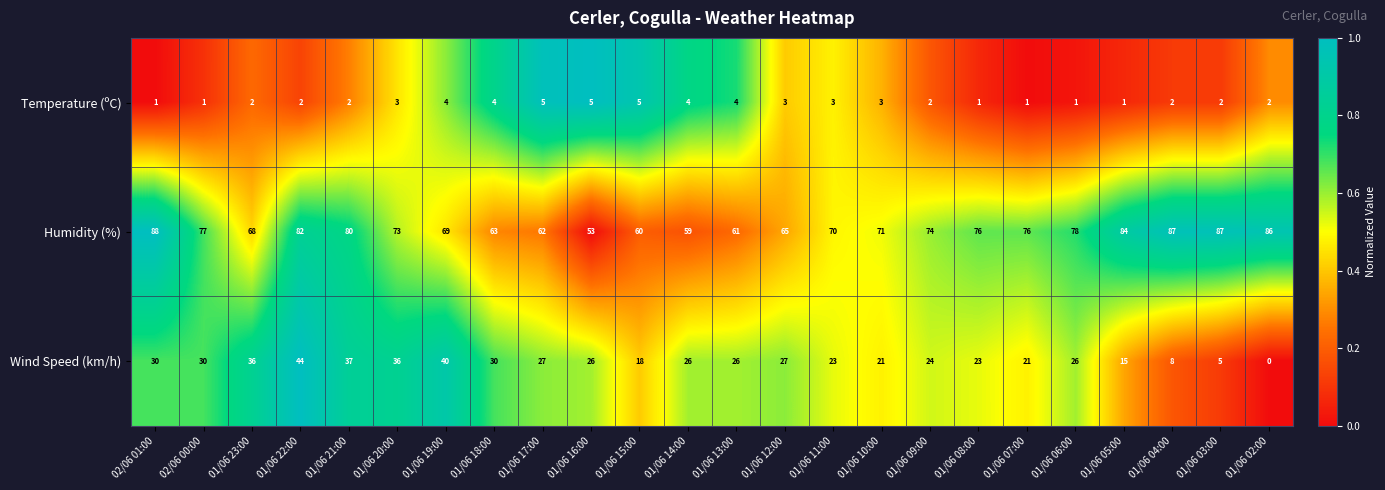

What is the difference between the maximum and minimum values in the Temperature (ºC) series?

4